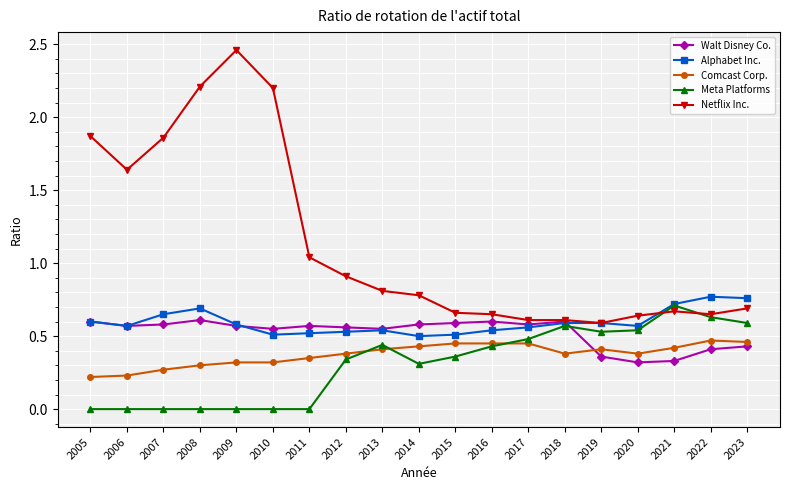

Count the number of data series in this chart.

5